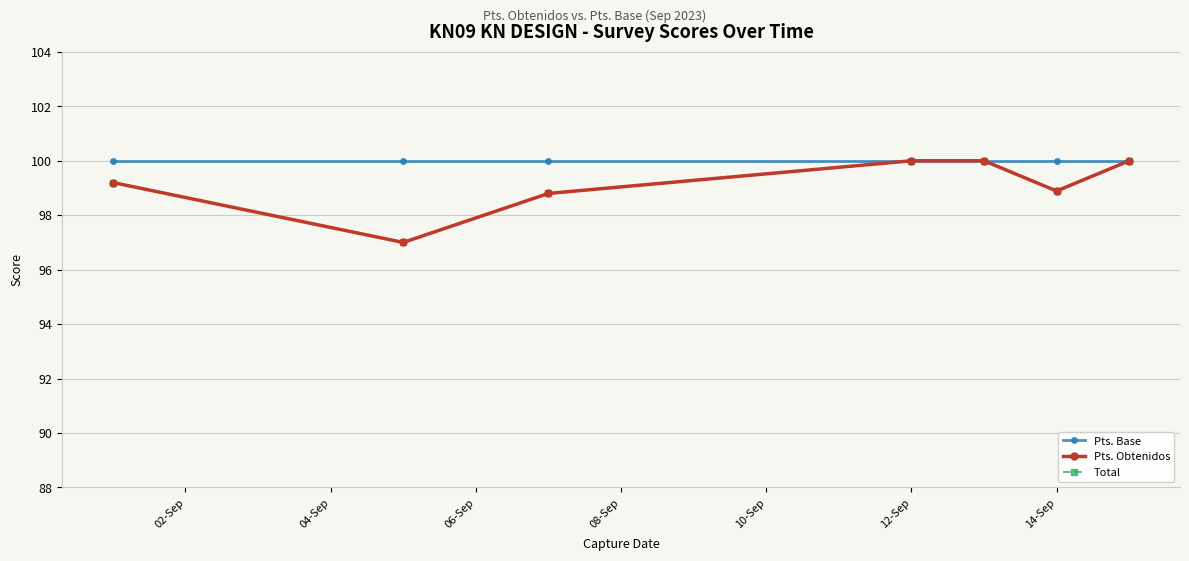

What is the maximum value for Pts. Obtenidos?

100.0